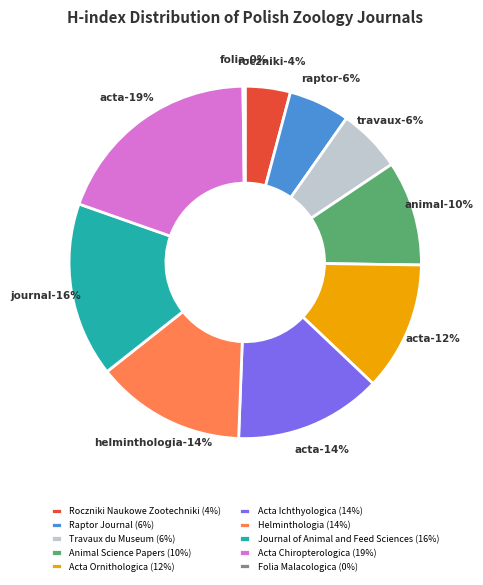

Rank the categories by value from lowest to highest.

Folia Malacologica, Roczniki Naukowe Zootechniki, Raptor Journal, Travaux du Museum, Animal Science Papers, Acta Ornithologica, Acta Ichthyologica, Helminthologia, Journal of Animal and Feed Sciences, Acta Chiropterologica